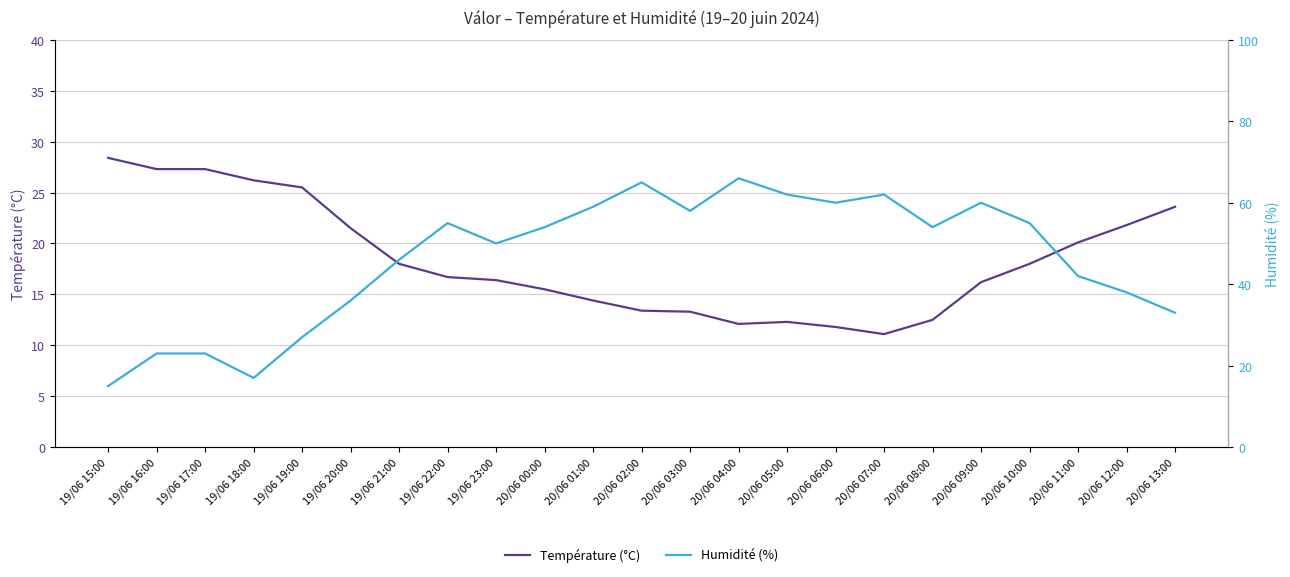

At which label does Température (°C) reach its peak?

19/06 15:00